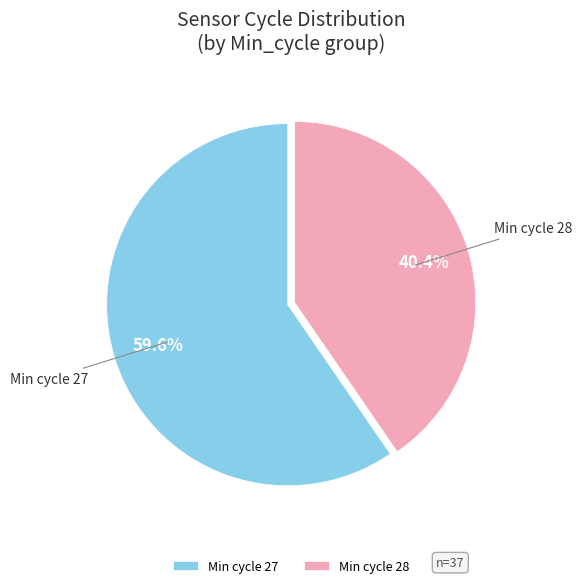

Which slice is the smallest?

Min cycle 28